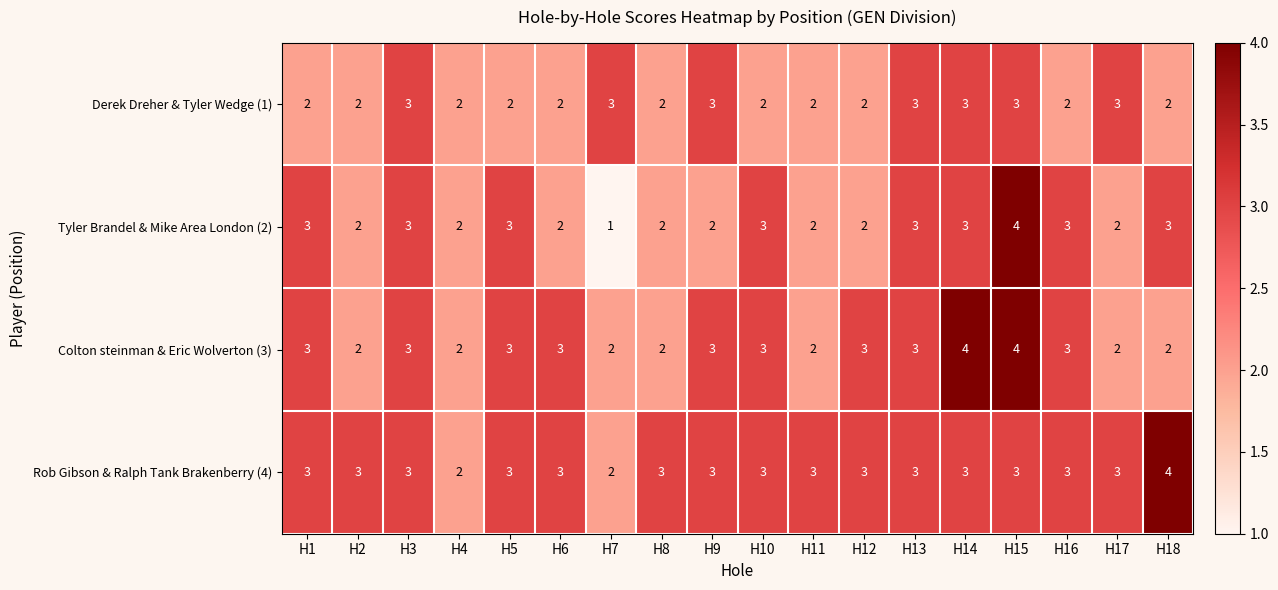

At which category is the sum across all series the highest?

H15